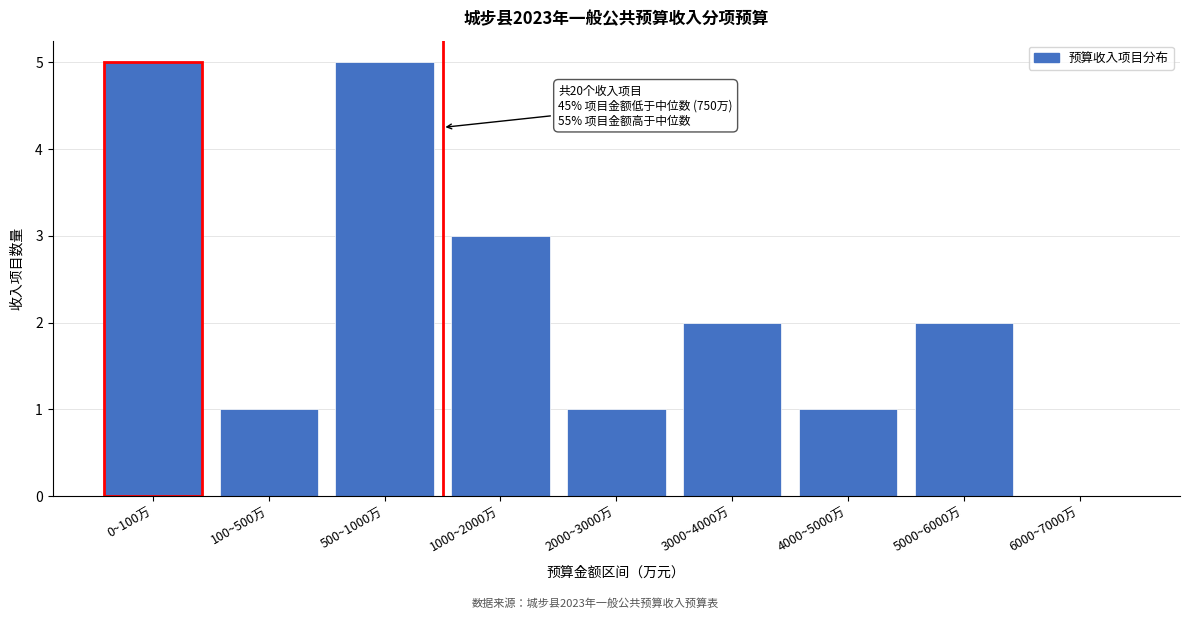

Reading left to right, extract all data points from this chart.

0~100万=5	100~500万=1	500~1000万=5	1000~2000万=3	2000~3000万=1	3000~4000万=2	4000~5000万=1	5000~6000万=2	6000~7000万=0